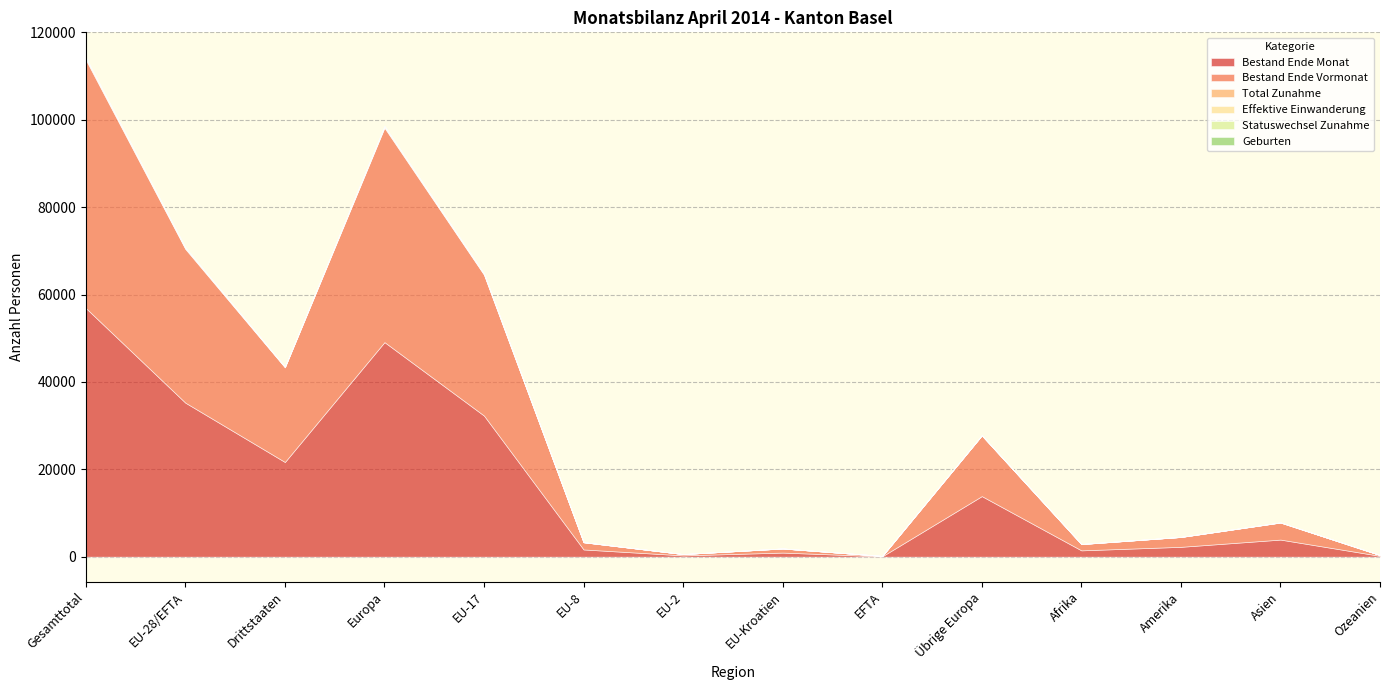

In Geburten, how many points are higher than both neighbors (excluding endpoints)?

4